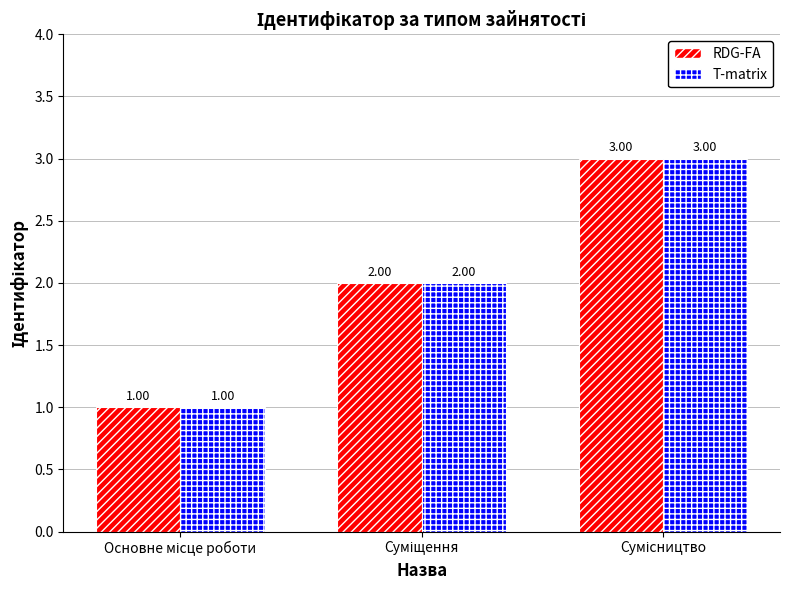

What position from the right is Сумісництво?

1